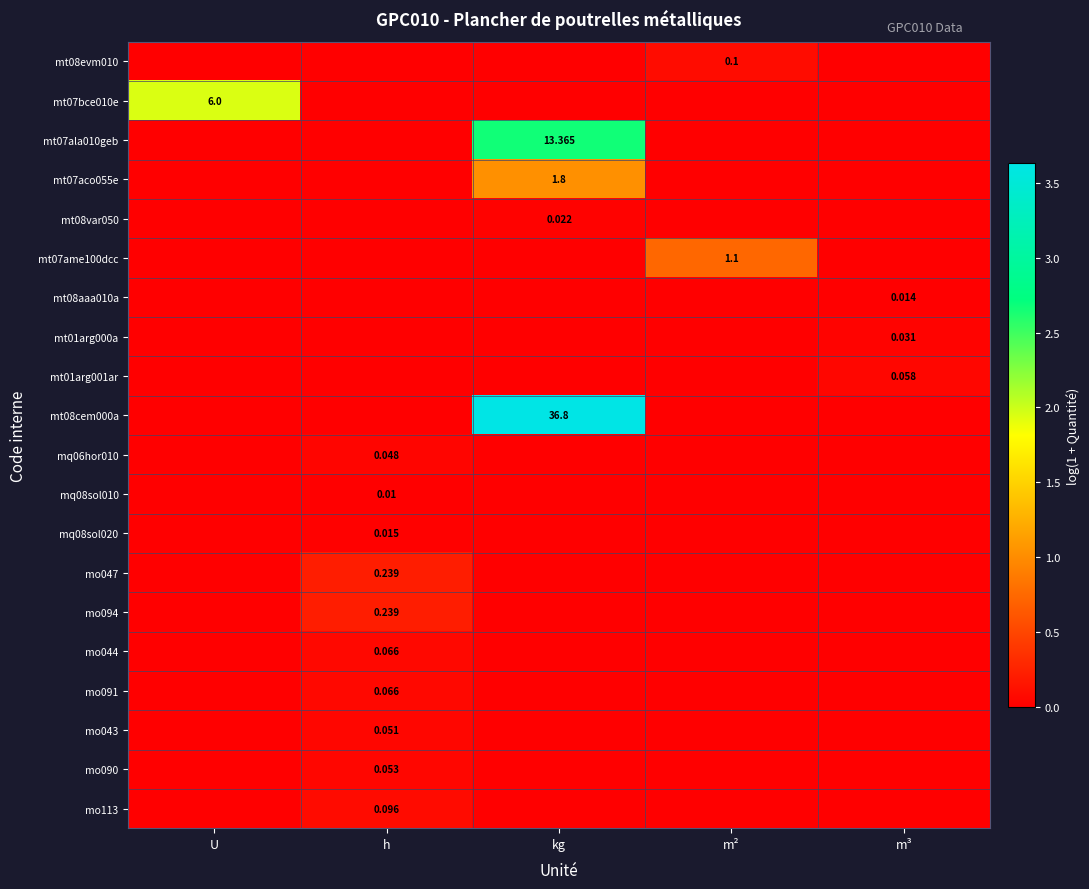

The mt01arg001ar series shows 0.0 at h. True or false?

True